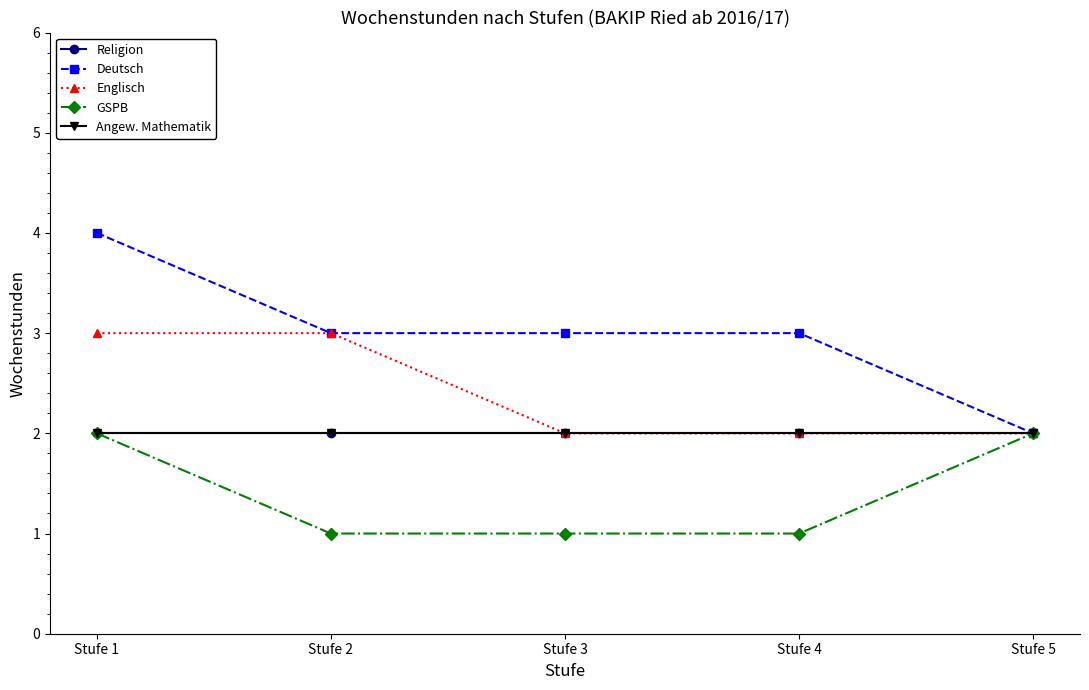

At which label does Deutsch first exceed 3?

Stufe 1